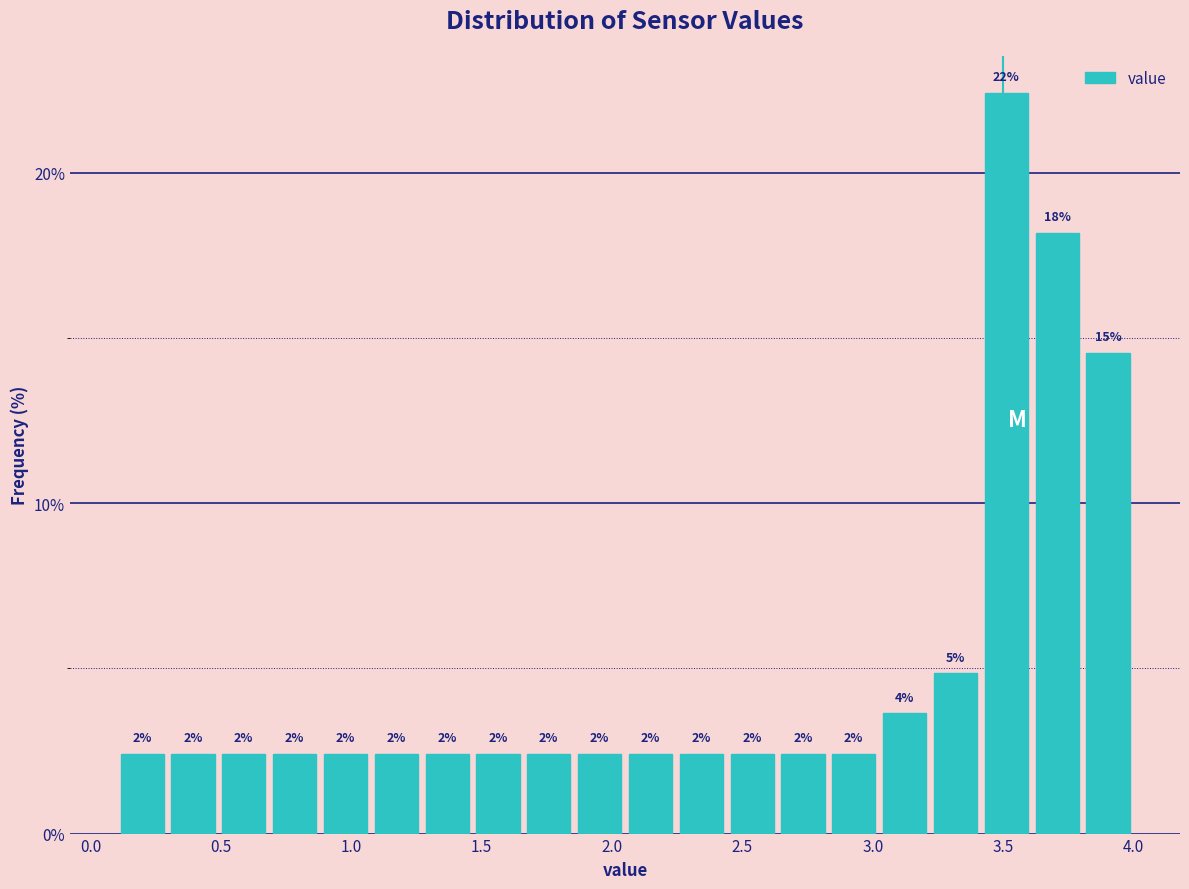

Read against the x-axis, roughly where is the centre of the tallest bar?

3.50